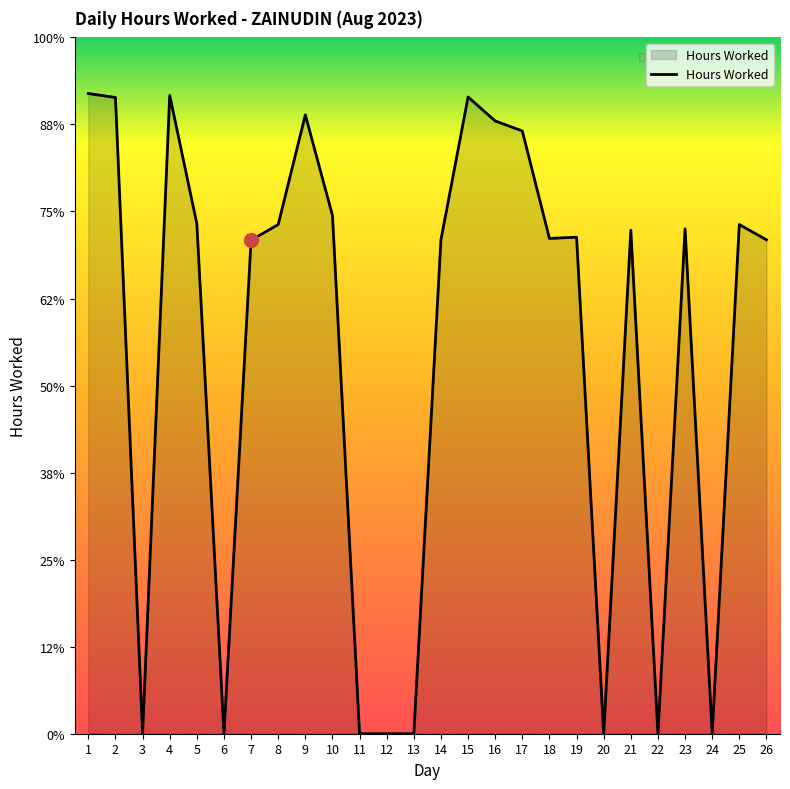

Does the chart have visible grid lines?

No